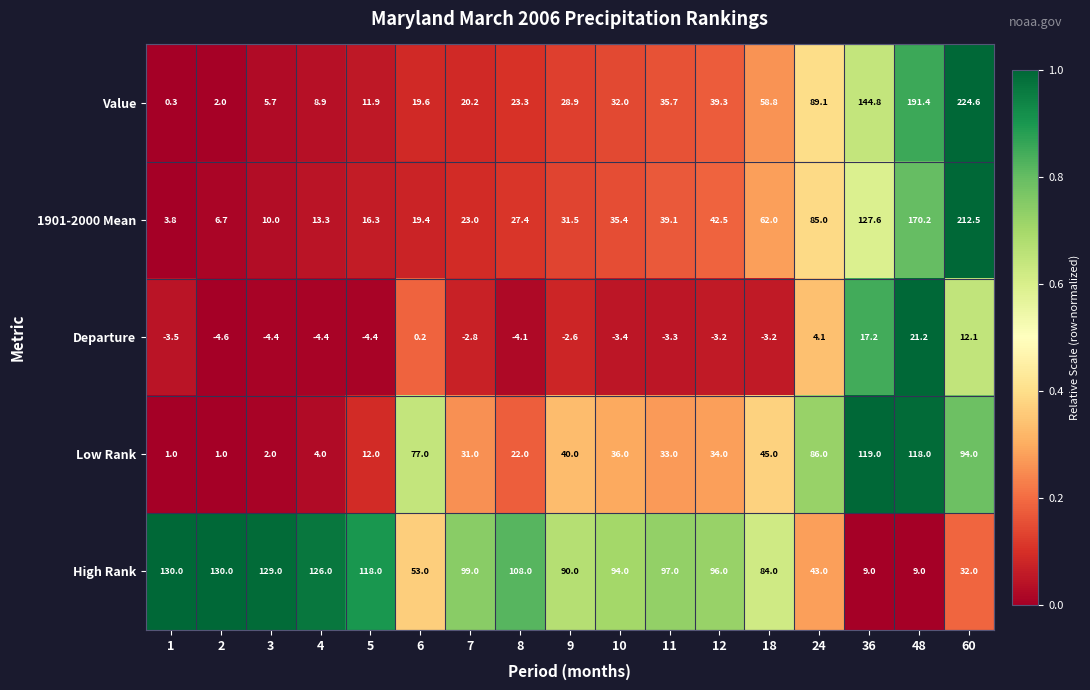

What is the spread (max minus min) of values at 11?

100.3